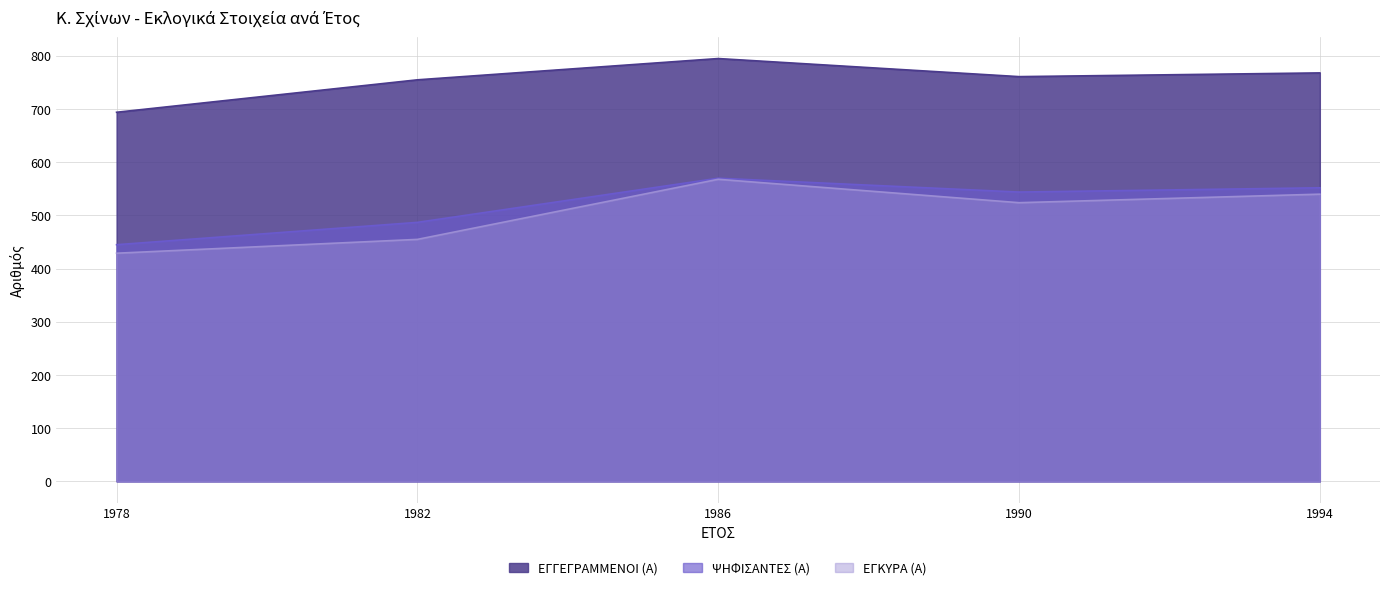

What is the difference between the ΨΗΦΙΣΑΝΤΕΣ (Α) values at 1986 and 1982?

83